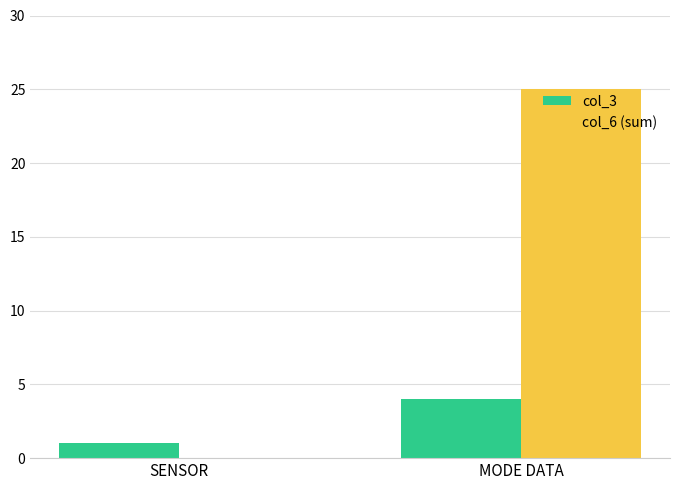

Is the value of col_6 (sum) at SENSOR greater than the value of col_3 at SENSOR?

No